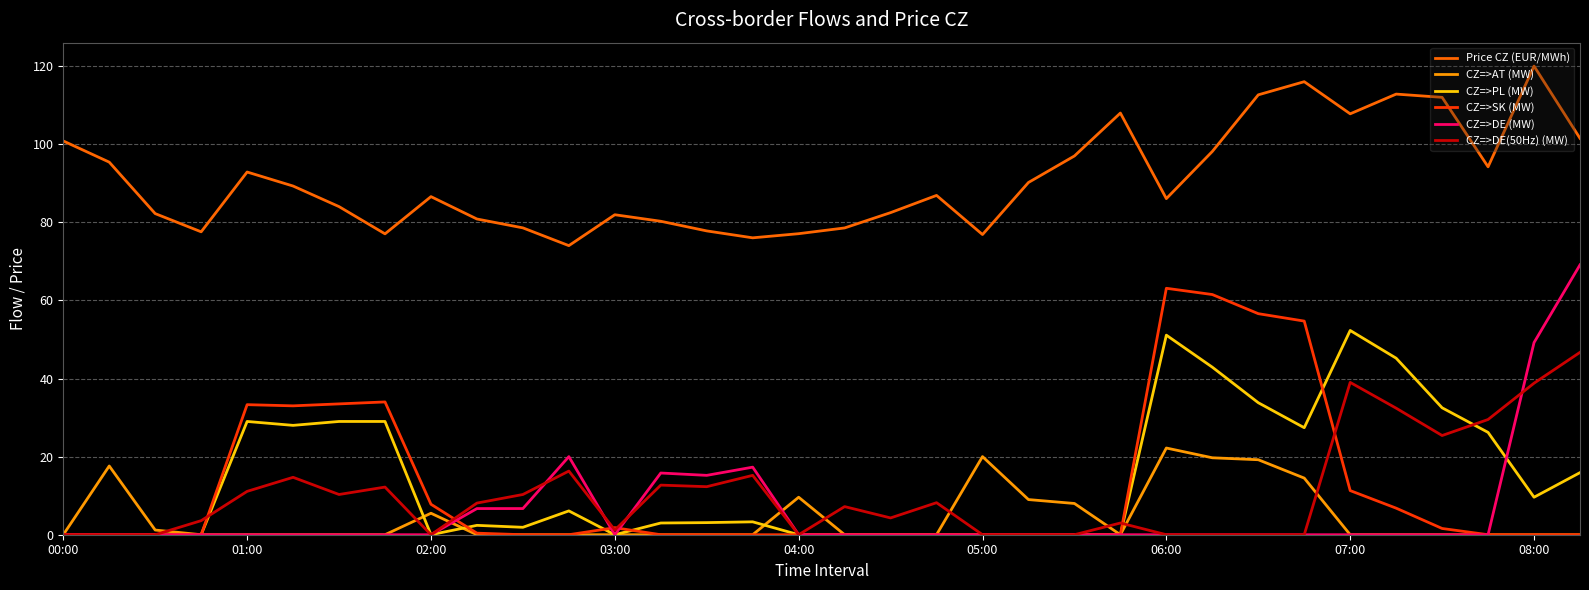

True or false: Price CZ (EUR/MWh) and CZ=>DE (MW) intersect in this chart.

False